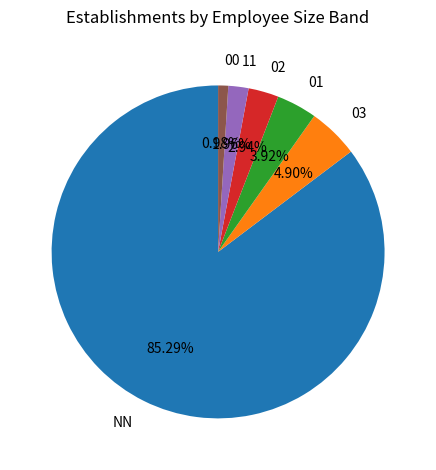

Is the sum of 02 and 00 greater than half?

No